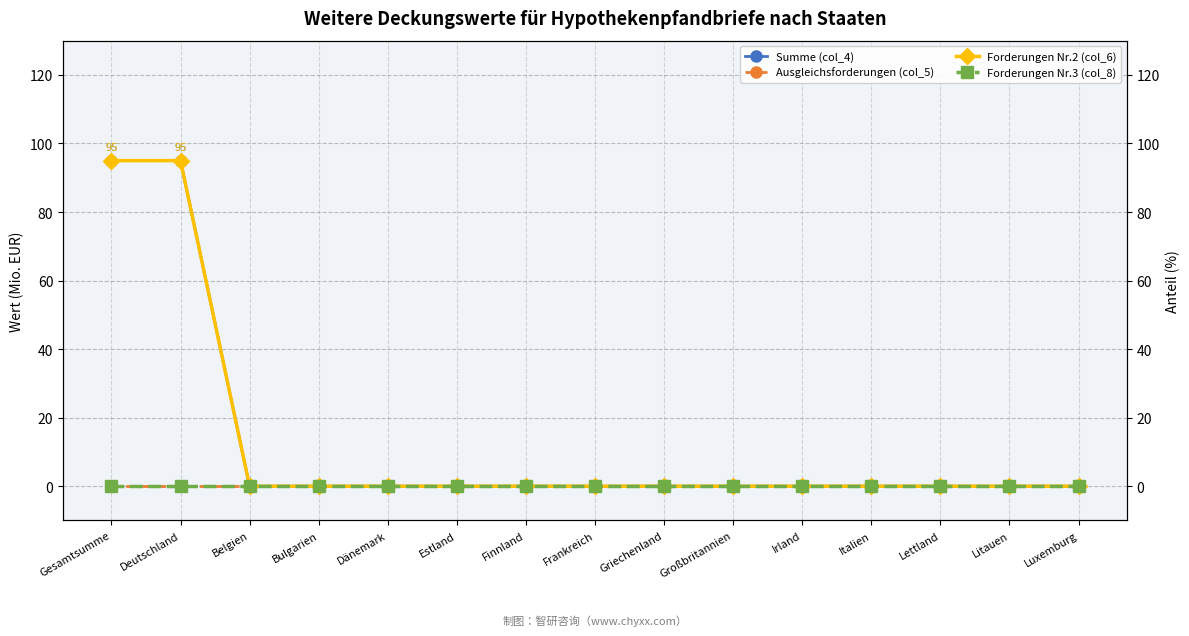

Reading left to right, extract all data points from this chart.

Summe (col_4): 95	95	0	0	0	0	0	0	0	0	0	0	0	0	0
Ausgleichsforderungen (col_5): 0	0	0	0	0	0	0	0	0	0	0	0	0	0	0
Forderungen Nr.2 (col_6): 95	95	0	0	0	0	0	0	0	0	0	0	0	0	0
Forderungen Nr.3 (col_8): 0	0	0	0	0	0	0	0	0	0	0	0	0	0	0